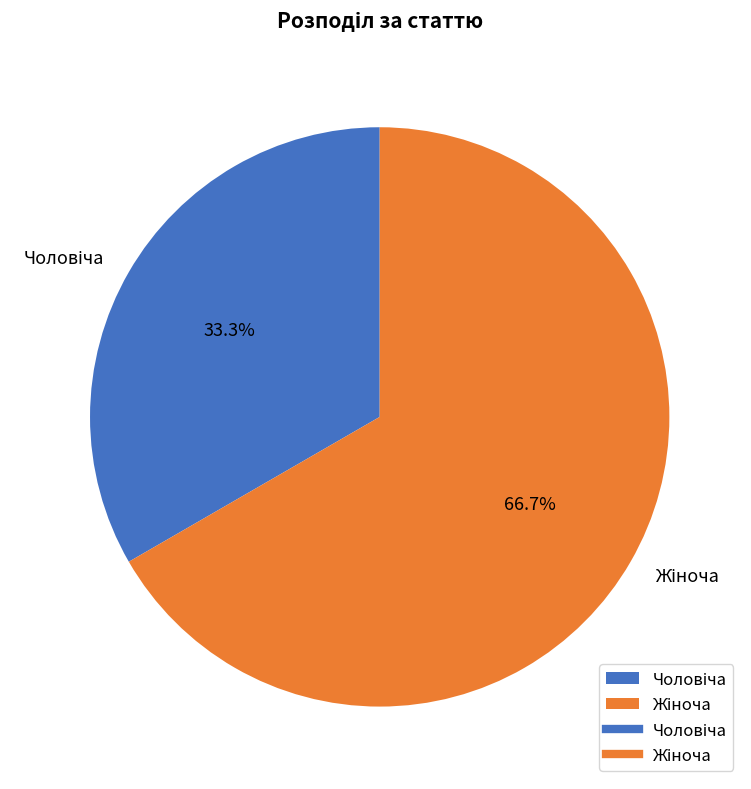

To the nearest percent, what is the difference between the largest and smallest slice percentages?

33%